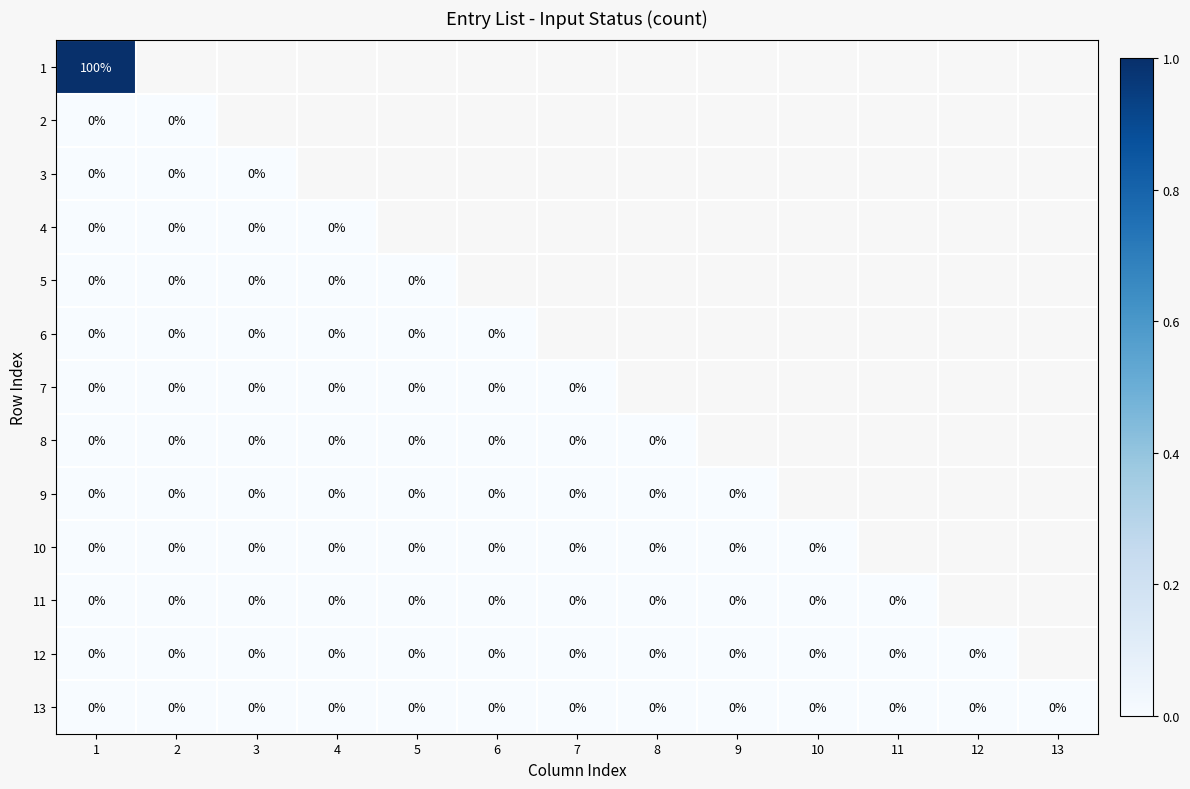

What is the difference between the highest and lowest values at 1?

100